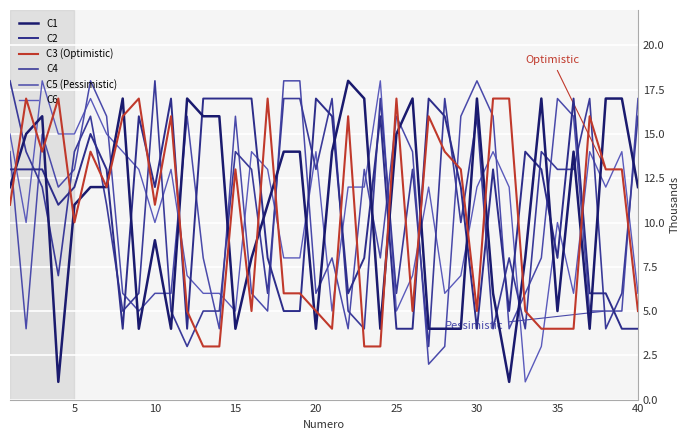

What is the average value of the C1 series?

11